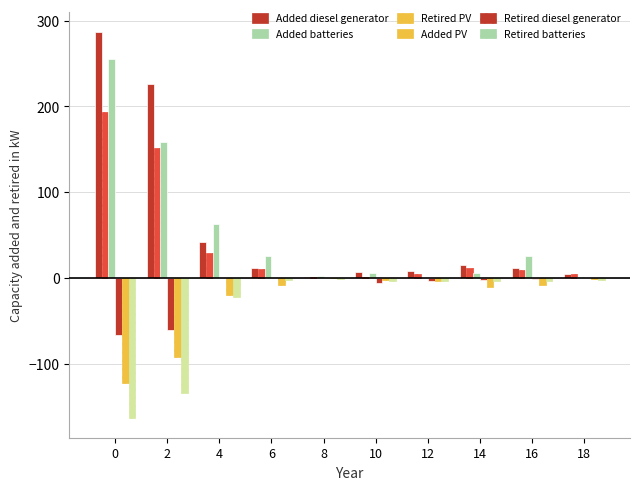

How many groups of bars are there?

10